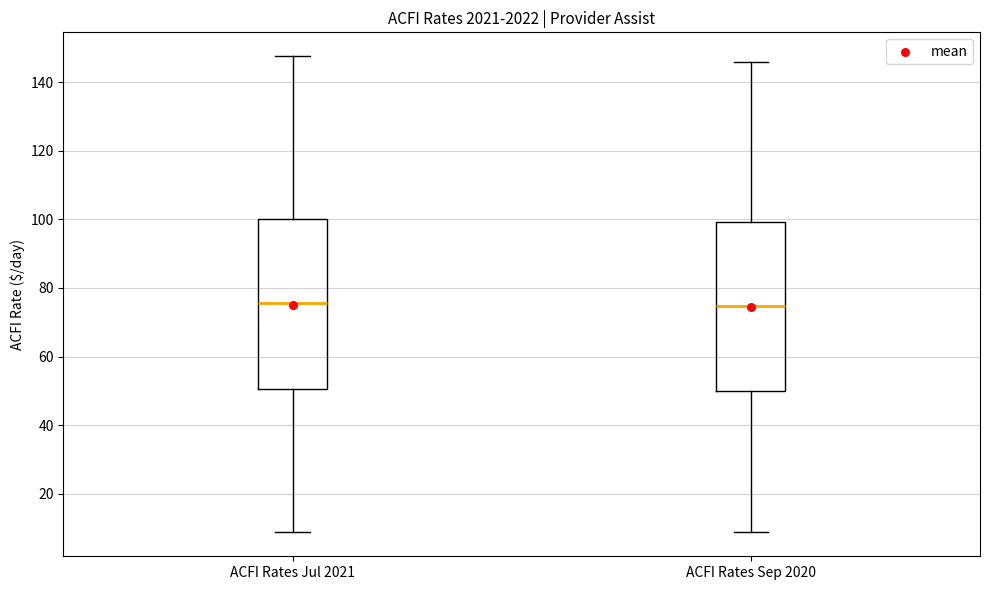

Reading left to right, transcribe this box plot: for each box, give where its median line is, the range the box spans, and where its two whiskers end, as read against the y-axis. The values are not printed on the chart, so give them approximately, as read against the axis.

ACFI Rates Jul 2021: median 76, box 50 to 100, whiskers 8 to 148
ACFI Rates Sep 2020: median 74, box 50 to 100, whiskers 8 to 146